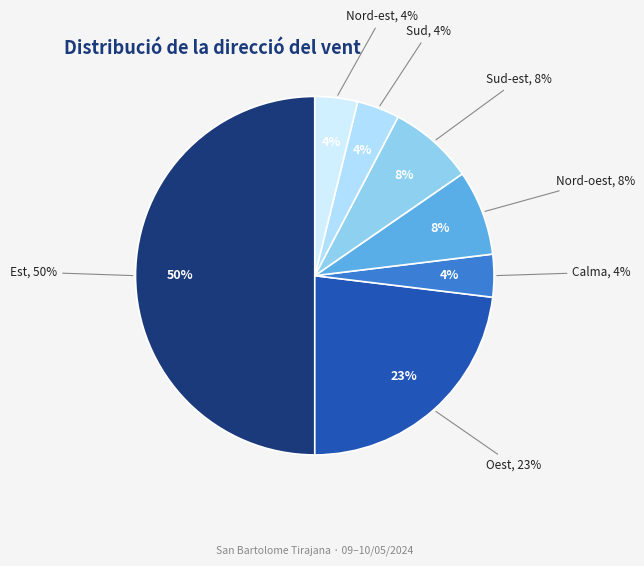

The Sud slice represents 11% of the pie. True or false?

False